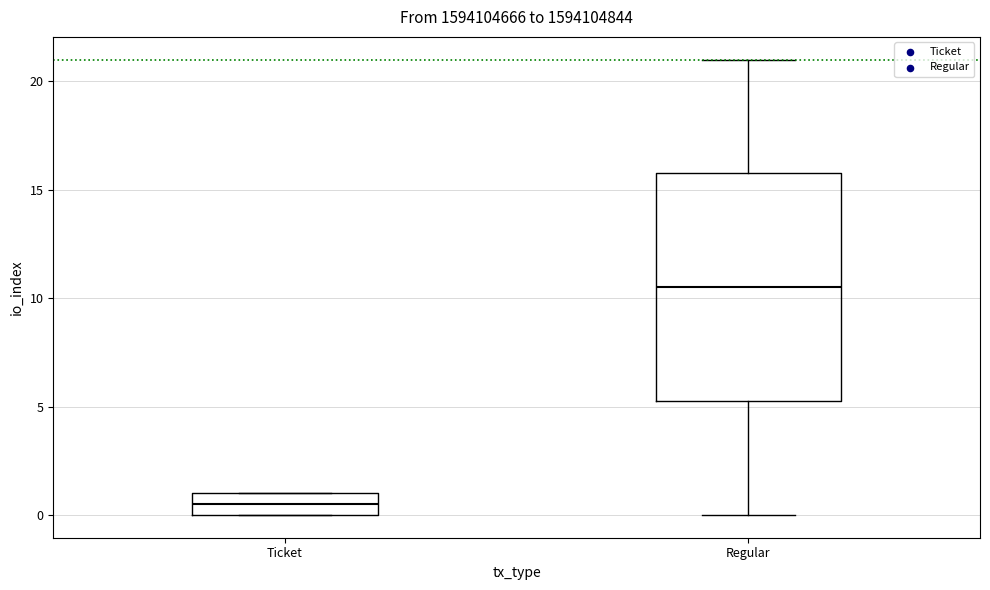

Reading left to right, read every box against the y-axis: the position of its median line, the range the box covers, and the ends of its whiskers. The values are not printed on the chart, so give them approximately, as read against the axis.

Ticket: median 0.5, box 0.0 to 1.0, whiskers 0.0 to 1.0
Regular: median 10.5, box 5.5 to 16.0, whiskers 0.0 to 21.0